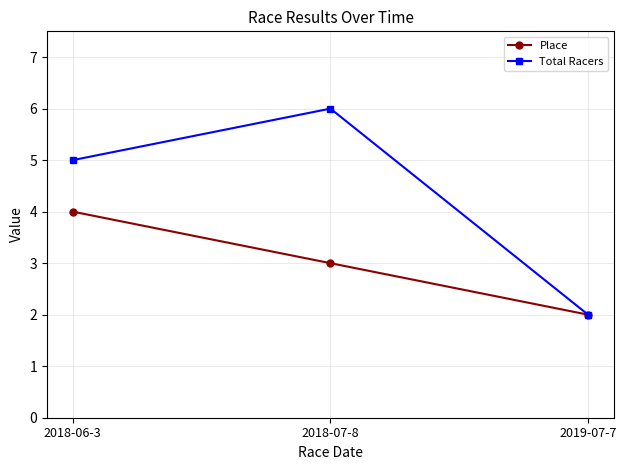

True or false: Place has a value of 7 at 2018-06-3.

False